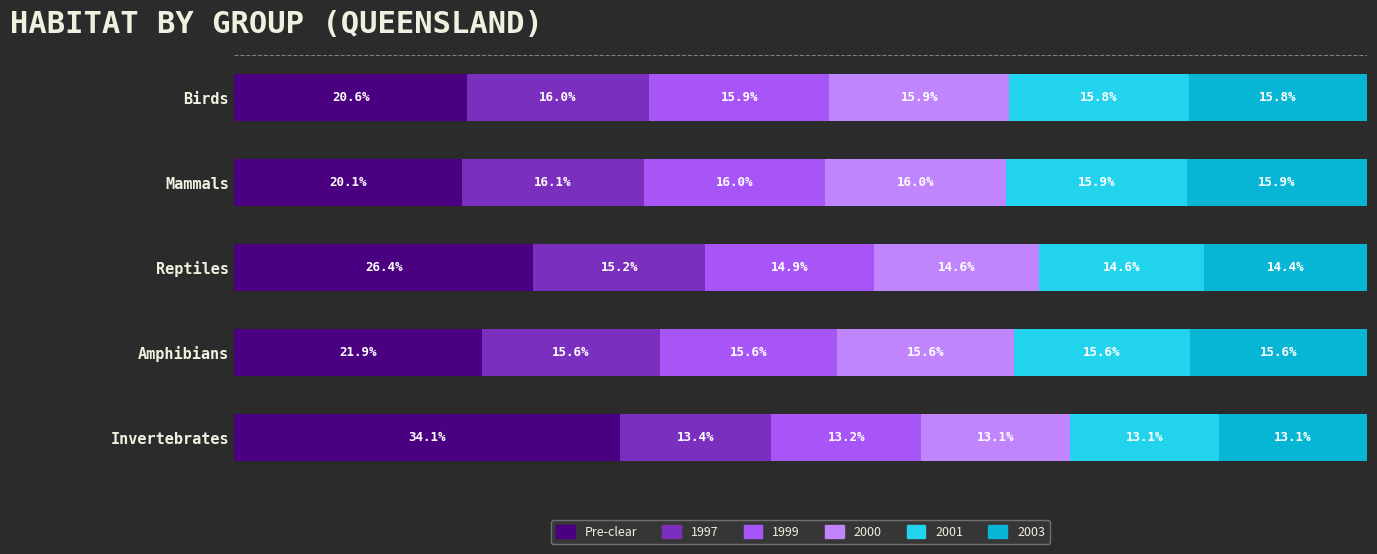

What is the value of the 2nd bar from the left?

0.2